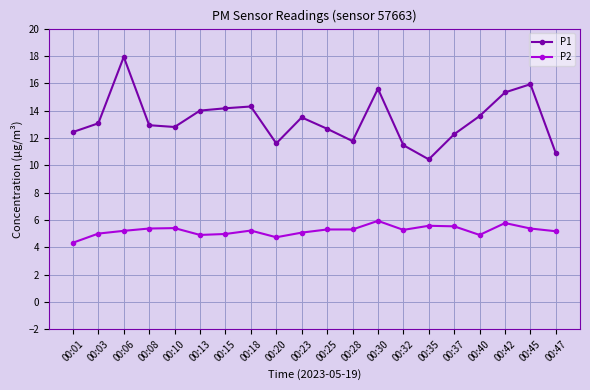

Which series has the largest range (max minus min)?

P1